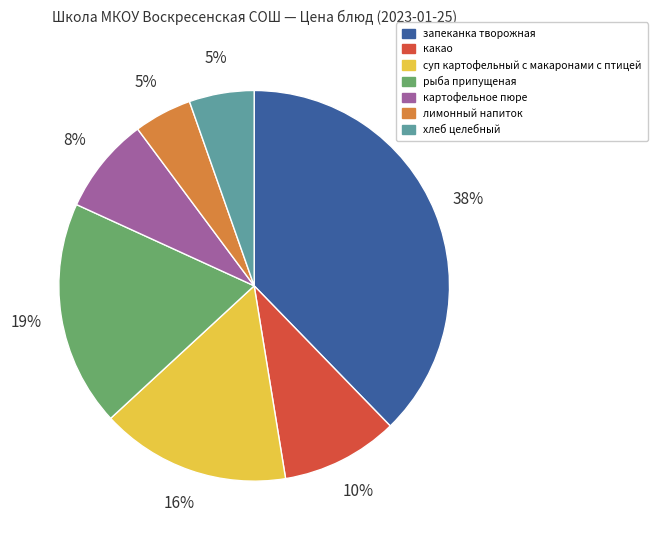

To the nearest percent, what is the difference between the largest and smallest slice percentages?

33%